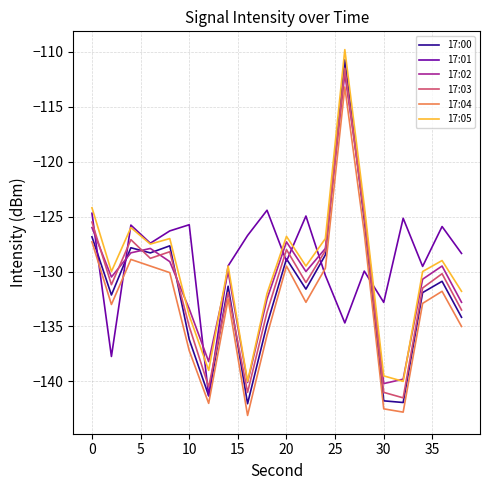

What is the difference between the second highest and minimum values in the 17:00 series?

16.7